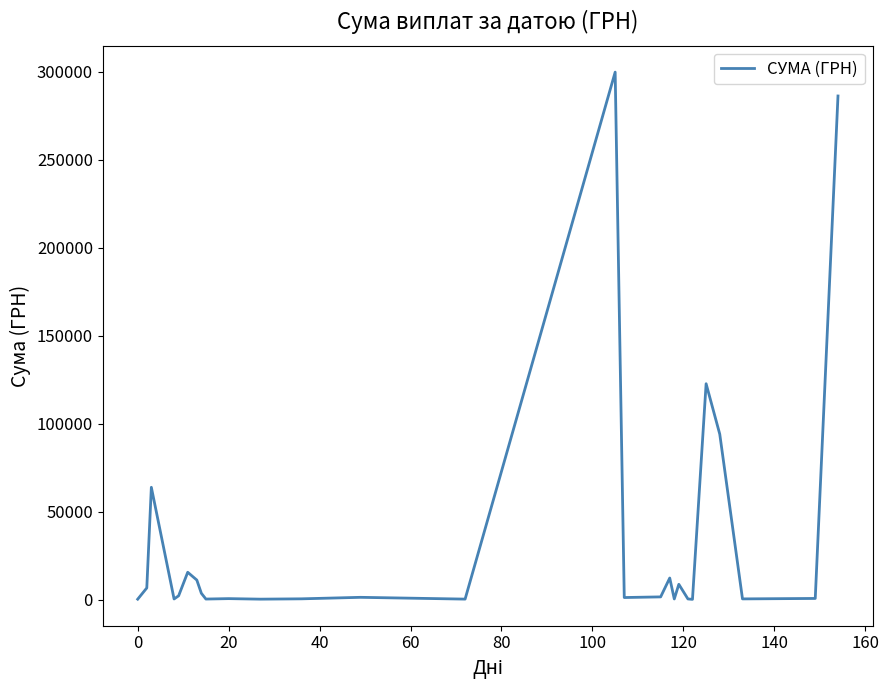

What is the difference between the maximum and minimum values?

299825.3